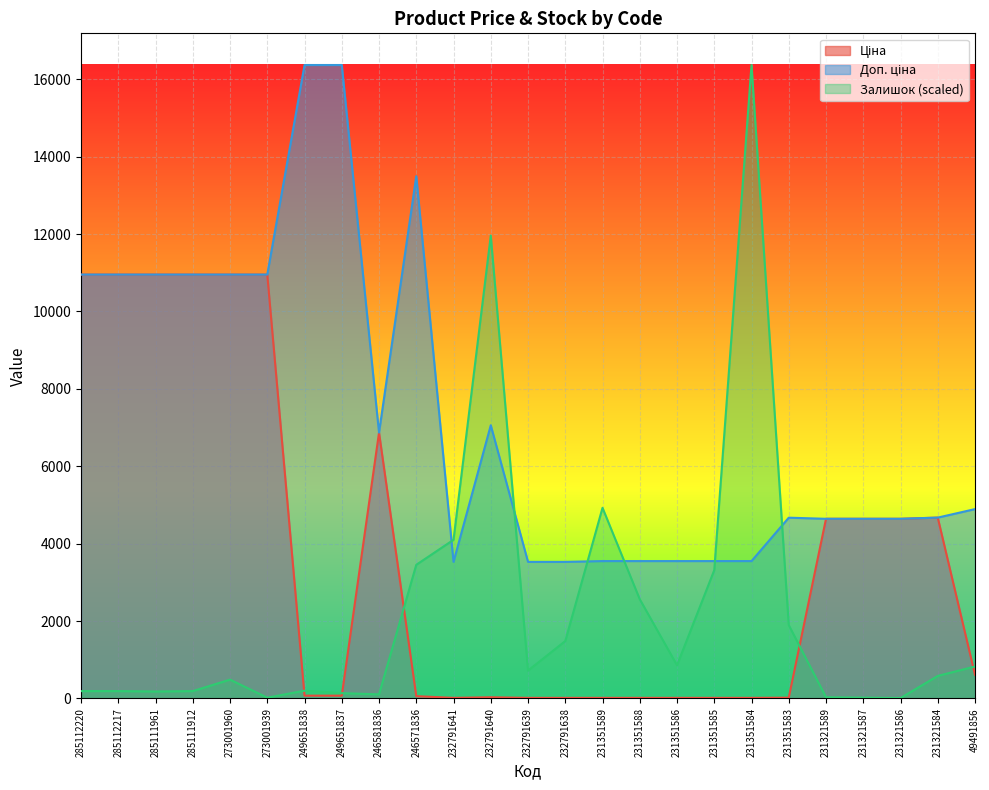

Reading left to right, list all the values displayed in this chart.

Ціна: 285112220=10952.0	285112217=10952.0	285111961=10952.0	285111912=10952.0	273001960=10952.0	273001939=10952.0	249651838=72.7	249651837=72.7	246581836=6869.4	246571836=60.0	232791641=15.7	232791640=31.4	232791639=15.7	232791638=15.7	231351589=15.8	231351588=15.8	231351586=15.8	231351585=15.8	231351584=15.8	231351583=20.8	231321589=4642.5	231321587=4642.5	231321586=4642.5	231321584=4672.9	49491856=611.6
Доп. ціна: 285112220=10952.0	285112217=10952.0	285111961=10952.0	285111912=10952.0	273001960=10952.0	273001939=10952.0	249651838=16366.5	249651837=16366.5	246581836=6869.4	246571836=13493.2	232791641=3529.0	232791640=7059.0	232791639=3529.0	232791638=3529.0	231351589=3550.0	231351588=3550.0	231351586=3550.0	231351585=3550.0	231351584=3550.0	231351583=4671.0	231321589=4642.0	231321587=4642.0	231321586=4642.0	231321584=4673.0	49491856=4892.6
Залишок: 285112220=190.7	285112217=190.7	285111961=180.1	285111912=190.7	273001960=487.3	273001939=21.2	249651838=201.3	249651837=137.7	246581836=105.9	246571836=3453.4	232791641=4099.6	232791640=11959.7	232791639=720.3	232791638=1483.0	231351589=4925.8	231351588=2563.6	231351586=858.0	231351585=3315.7	231351584=16366.5	231351583=1896.2	231321589=31.8	231321587=21.2	231321586=10.6	231321584=582.6	49491856=826.3